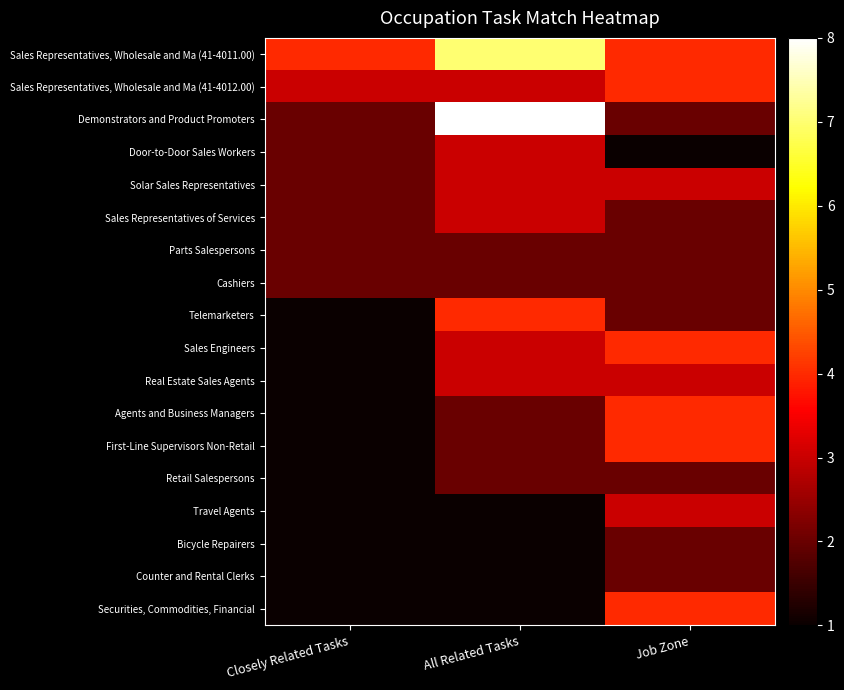

Reading right to left, transcribe all the data shown in this chart.

Sales Representatives, Wholesale and Ma (41-4011.00): Job Zone=4	All Related Tasks=7	Closely Related Tasks=4
Sales Representatives, Wholesale and Ma (41-4012.00): Job Zone=4	All Related Tasks=3	Closely Related Tasks=3
Demonstrators and Product Promoters: Job Zone=2	All Related Tasks=8	Closely Related Tasks=2
Door-to-Door Sales Workers: Job Zone=1	All Related Tasks=3	Closely Related Tasks=2
Solar Sales Representatives: Job Zone=3	All Related Tasks=3	Closely Related Tasks=2
Sales Representatives of Services: Job Zone=2	All Related Tasks=3	Closely Related Tasks=2
Parts Salespersons: Job Zone=2	All Related Tasks=2	Closely Related Tasks=2
Cashiers: Job Zone=2	All Related Tasks=2	Closely Related Tasks=2
Telemarketers: Job Zone=2	All Related Tasks=4	Closely Related Tasks=1
Sales Engineers: Job Zone=4	All Related Tasks=3	Closely Related Tasks=1
Real Estate Sales Agents: Job Zone=3	All Related Tasks=3	Closely Related Tasks=1
Agents and Business Managers: Job Zone=4	All Related Tasks=2	Closely Related Tasks=1
First-Line Supervisors Non-Retail: Job Zone=4	All Related Tasks=2	Closely Related Tasks=1
Retail Salespersons: Job Zone=2	All Related Tasks=2	Closely Related Tasks=1
Travel Agents: Job Zone=3	All Related Tasks=1	Closely Related Tasks=1
Bicycle Repairers: Job Zone=2	All Related Tasks=1	Closely Related Tasks=1
Counter and Rental Clerks: Job Zone=2	All Related Tasks=1	Closely Related Tasks=1
Securities, Commodities, Financial: Job Zone=4	All Related Tasks=1	Closely Related Tasks=1